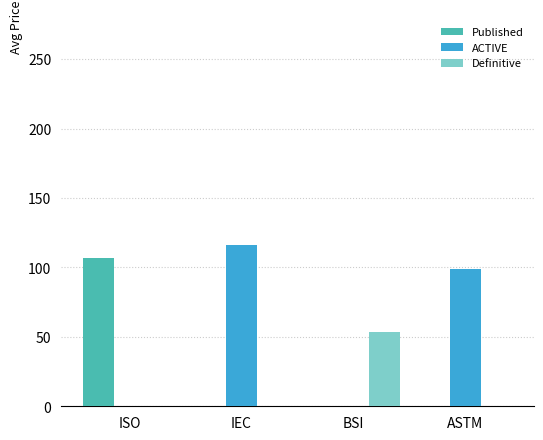

What is the sum of all Published values?

106.5